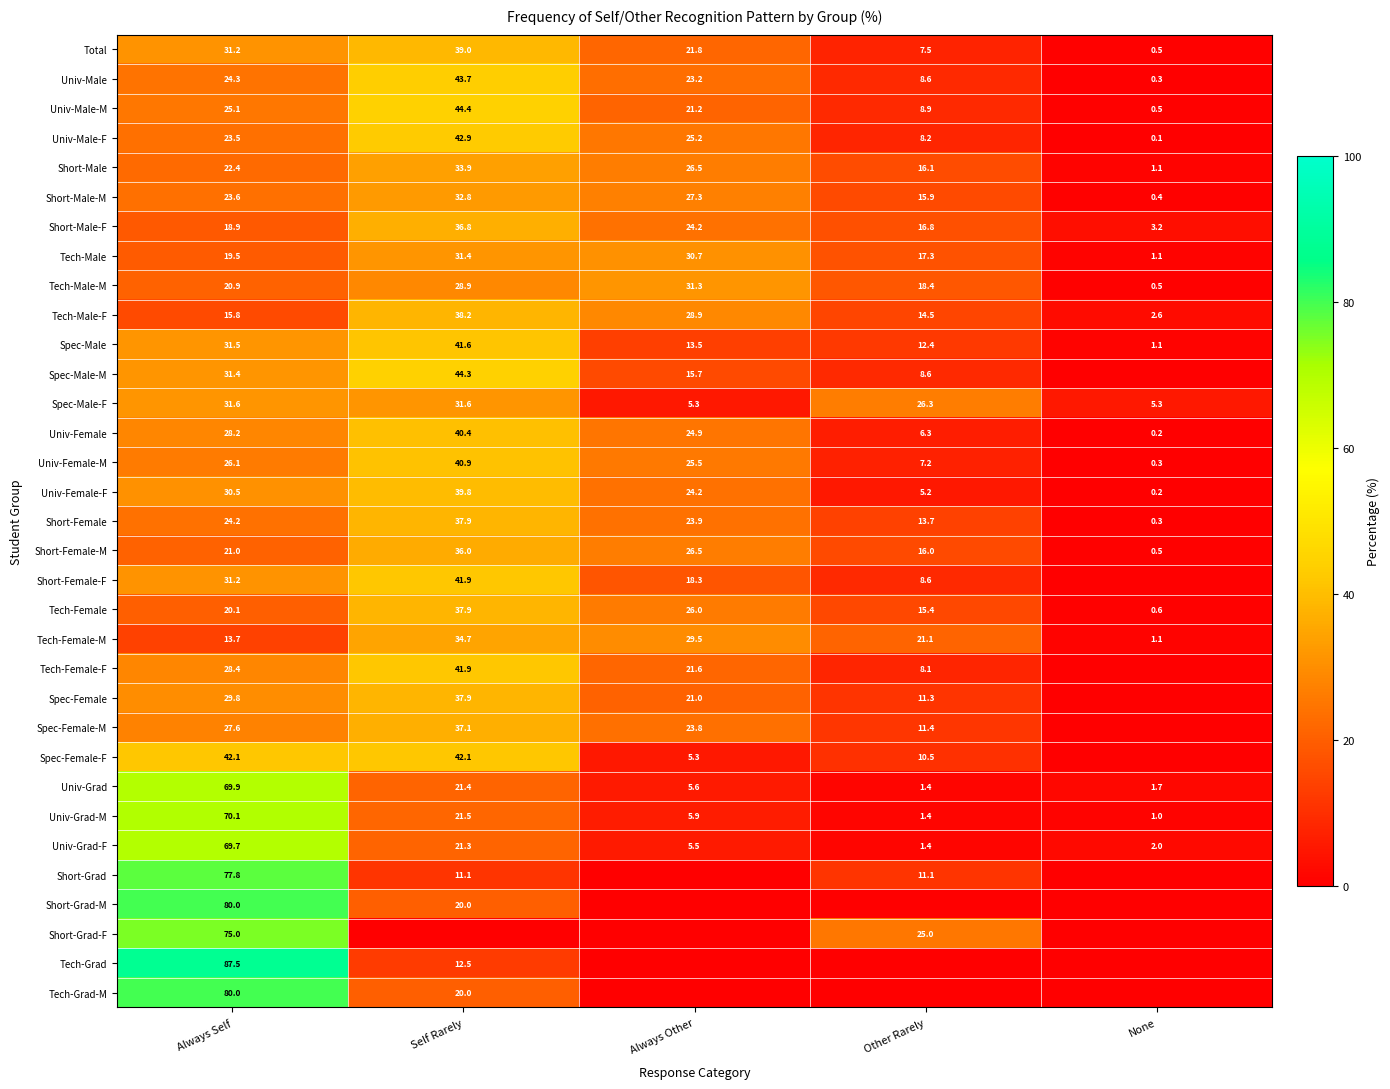

The Spec-Male-M series shows 10.5 at Always Other. True or false?

False